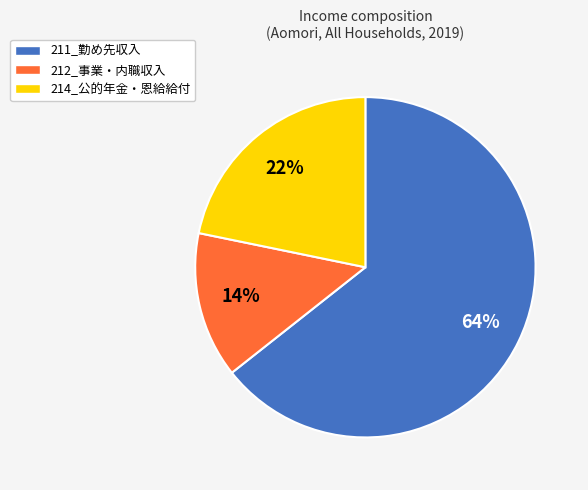

True or false: 211_勤め先収入 accounts for 64% of the total.

True